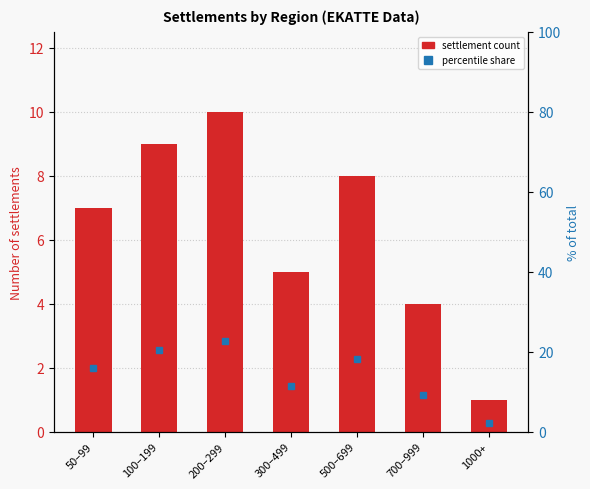

What is the average value of the Settlement count series?

6.3